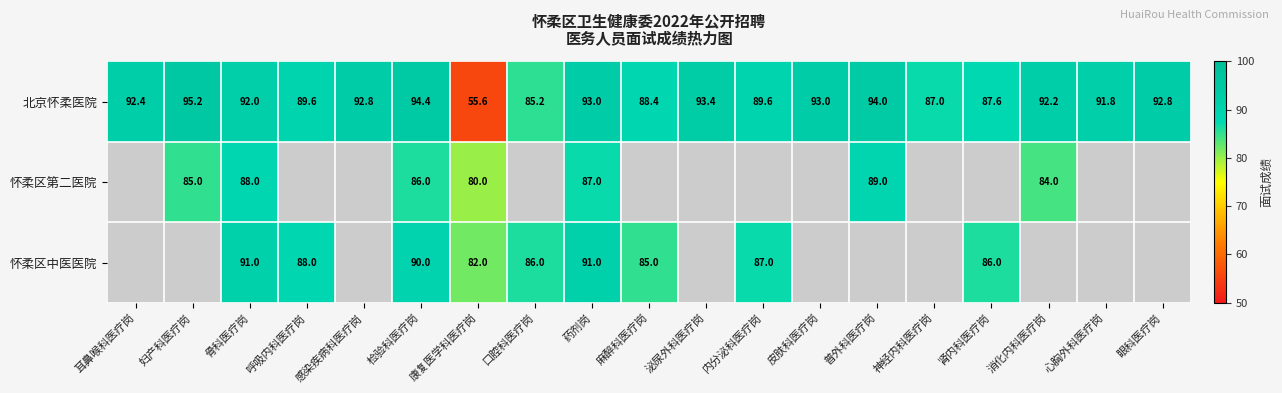

Is the value of 怀柔区第二医院 at 普外科医疗岗 greater than the value of 北京怀柔医院 at 肾内科医疗岗?

Yes